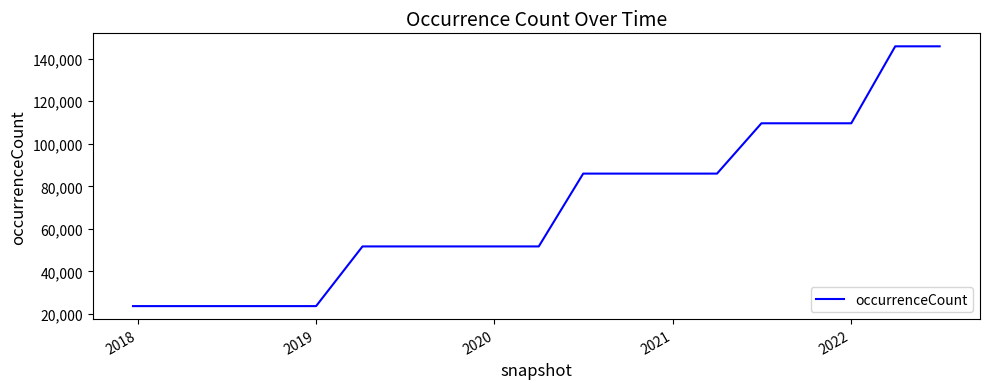

What is the maximum value shown in the chart?

145790